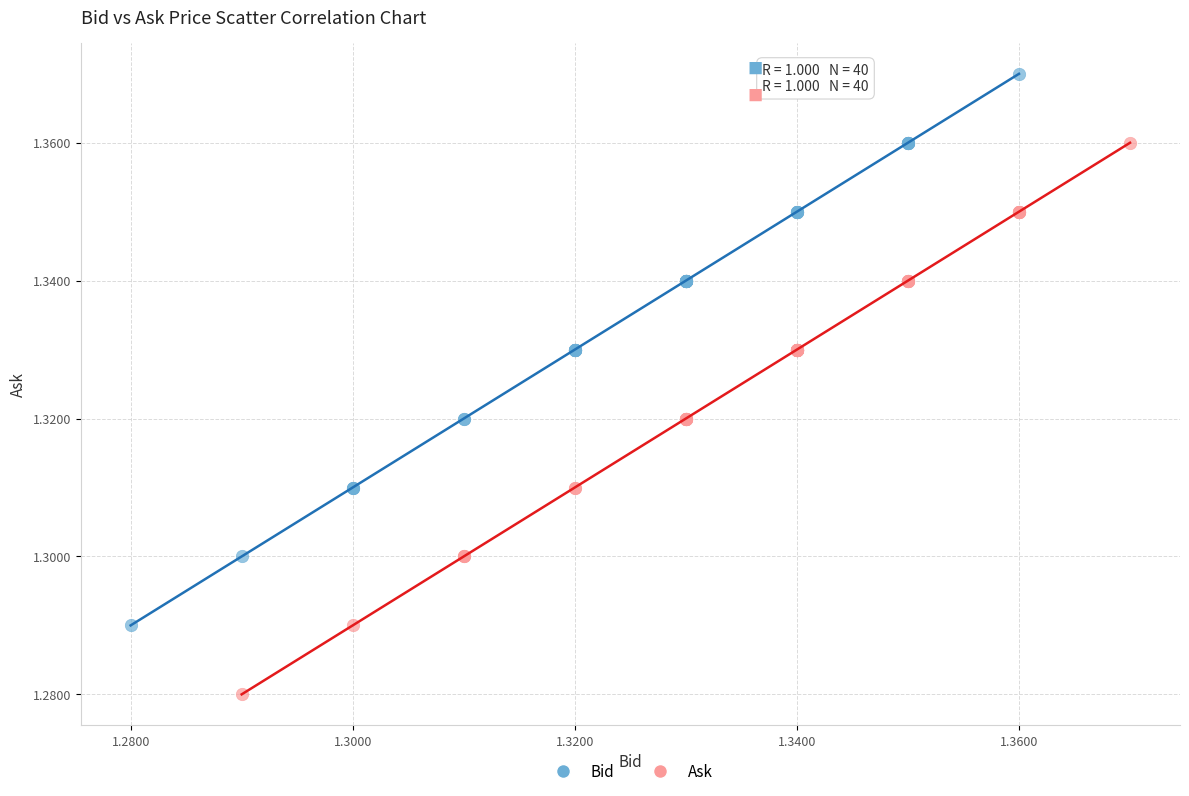

Which series contains the highest Y value?

Bid